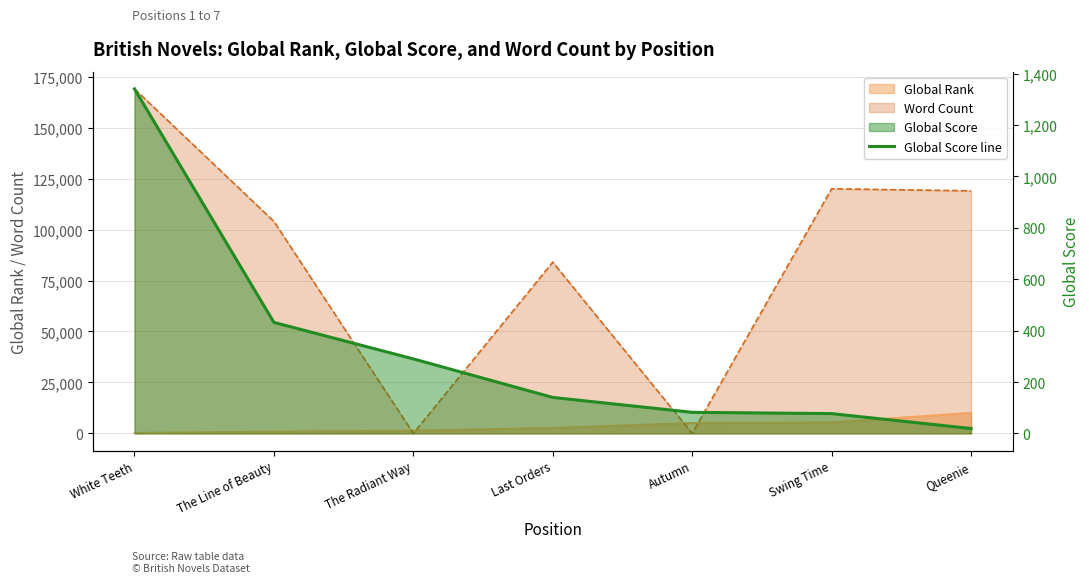

What is the difference between the values at Autumn and The Radiant Way?

208